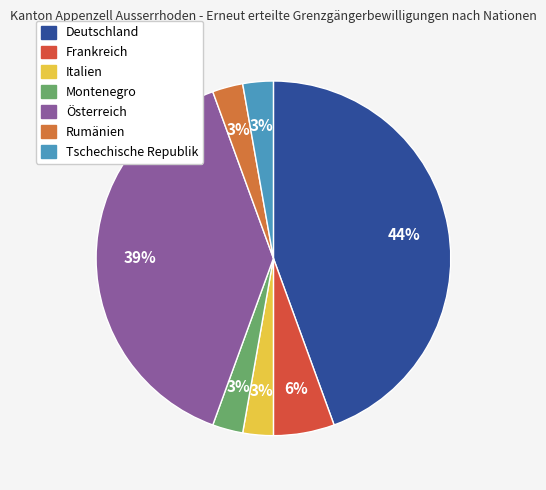

Does Deutschland represent more than half of the total?

No